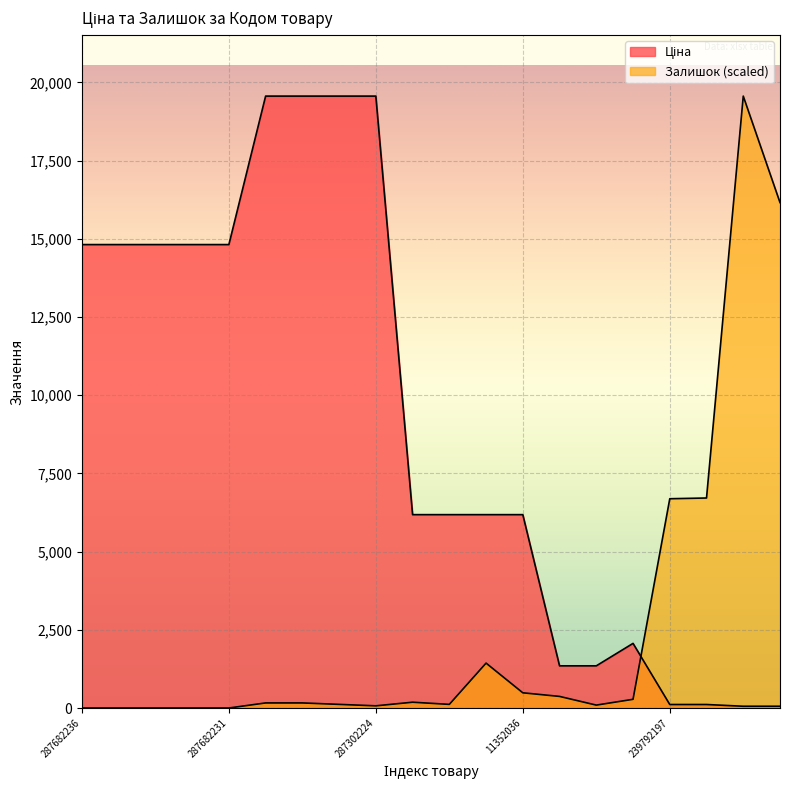

The value of Ціна at 287302223 is 13096.4. True or false?

False